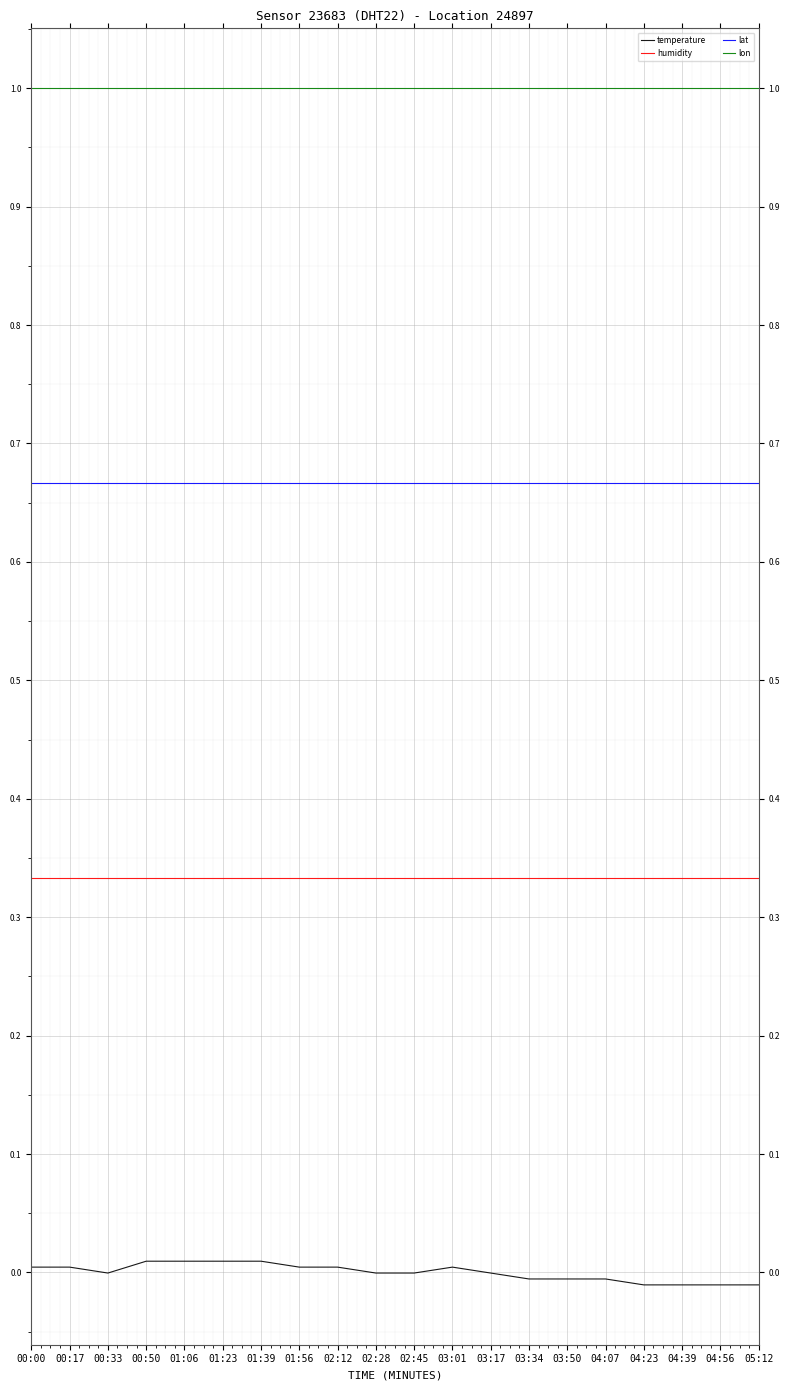

What is the total value across all series at 02:45?

2.0